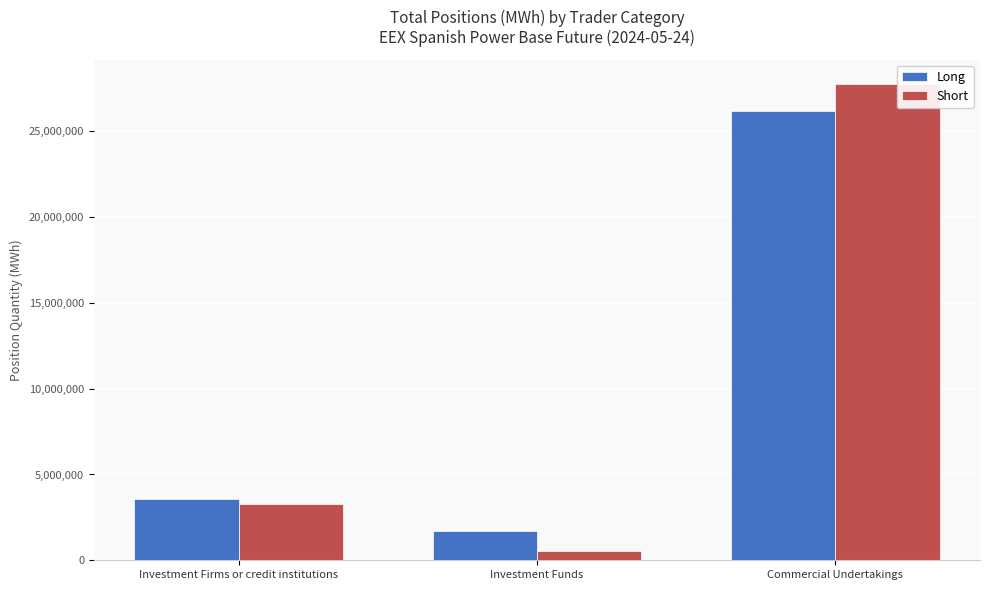

What is the total value across all series at Investment Firms or credit institutions?

6826602